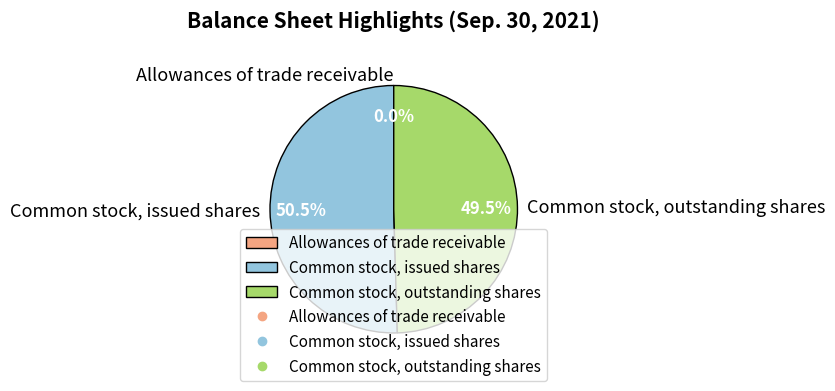

Which category has the biggest portion of the pie?

Common stock, issued shares